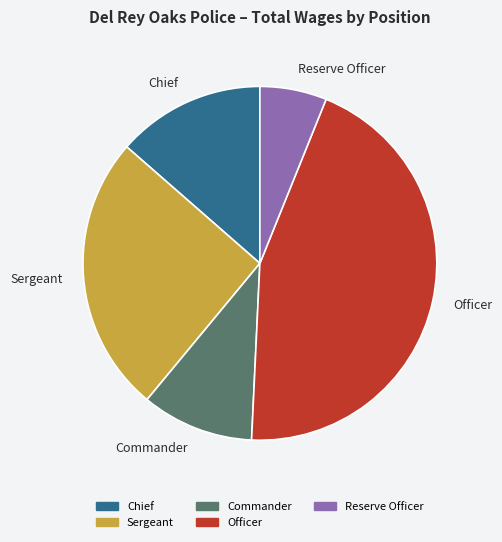

What is the ratio of the value at Chief to the value at Sergeant?

0.5